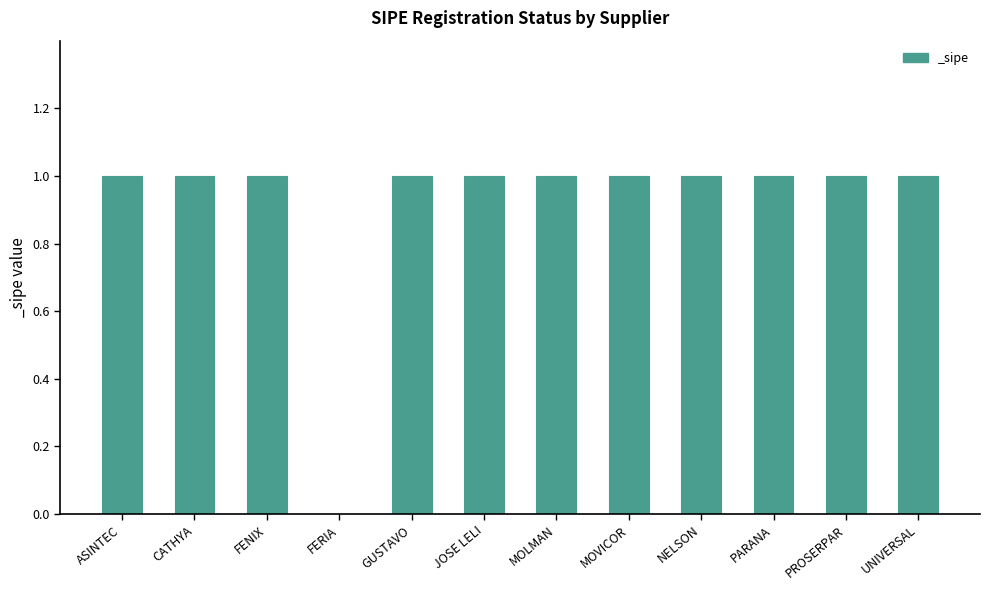

What is the ratio of the value at JOSE LELI to the value at NELSON?

1.0